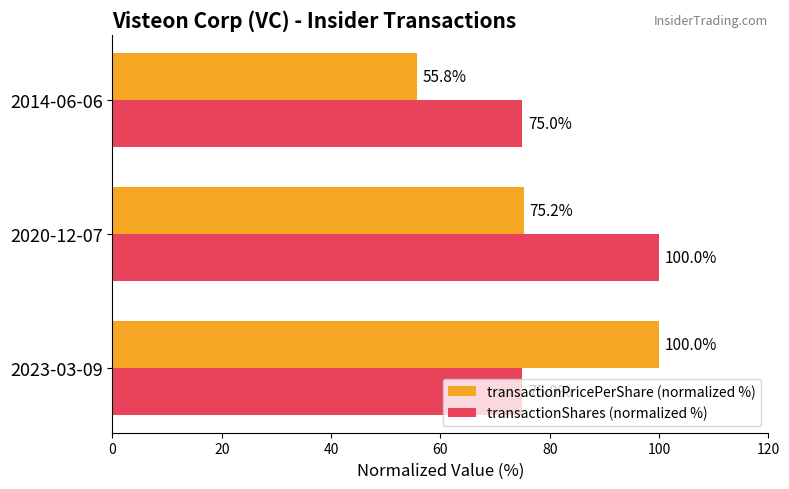

What is the difference between the transactionShares (normalized %) values at 2020-12-07 and 2014-06-06?

25.0